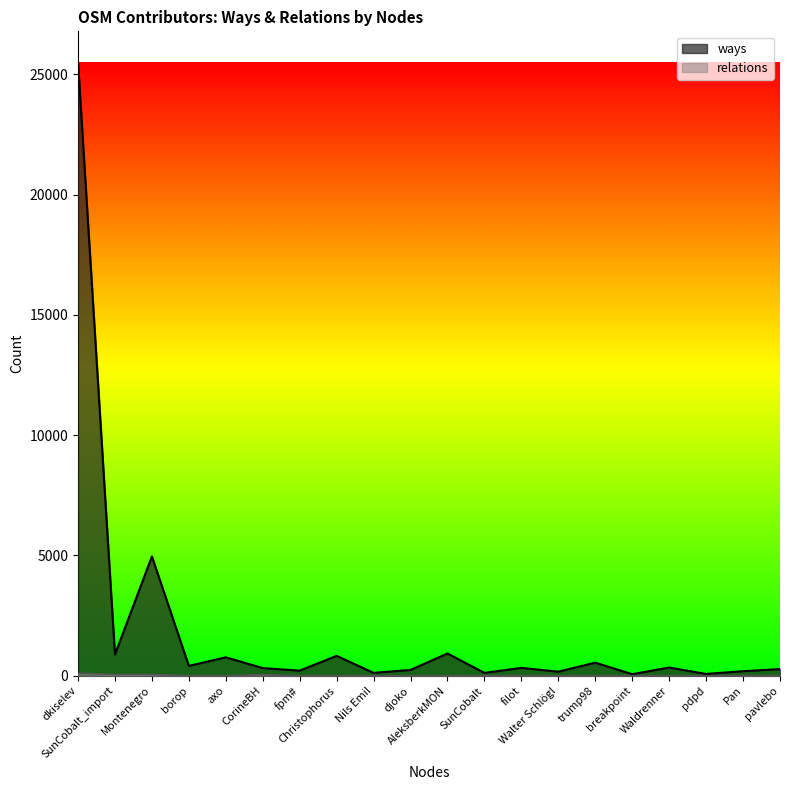

What is the difference between the second highest and second lowest values in the ways series?

4885